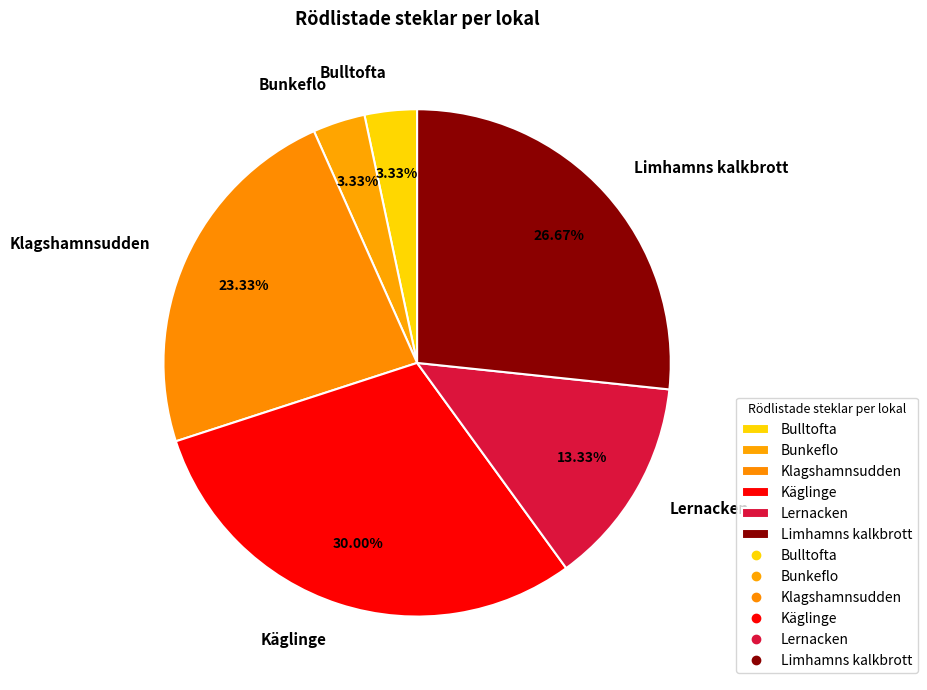

What is the largest slice in the pie chart?

Käglinge